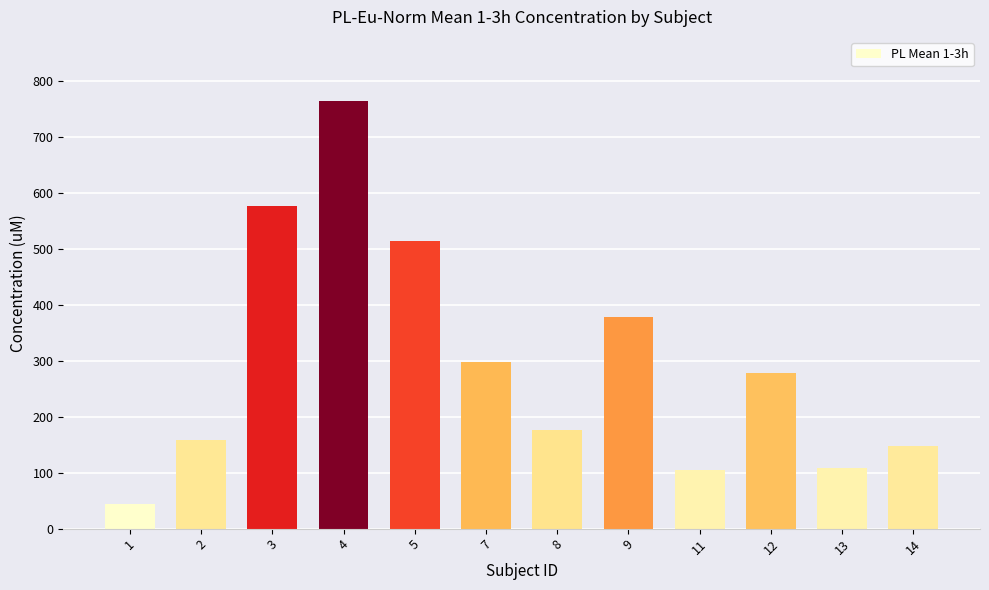

What is the approximate value at 9?

379.0